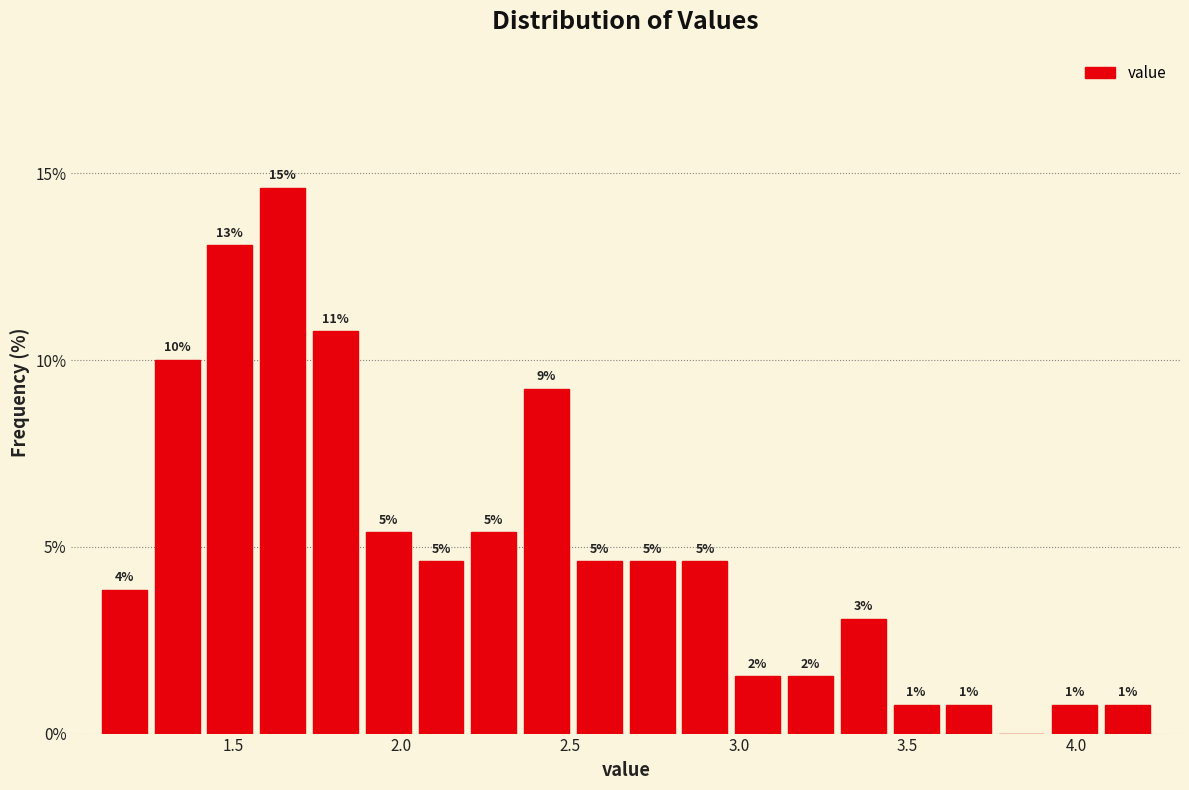

Around what value on the x-axis is the tallest bar? Give the approximate position of its centre, as read against the axis.

1.65